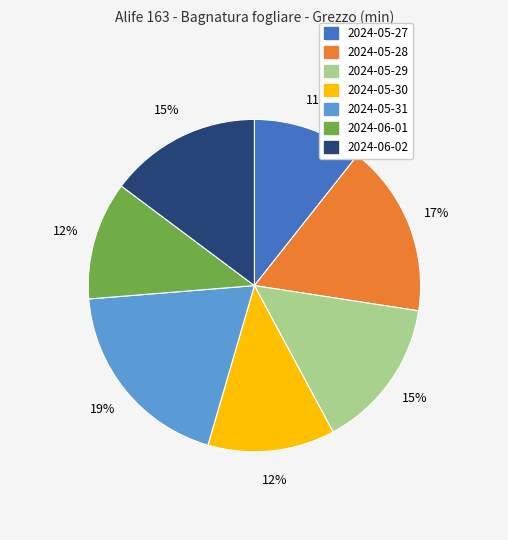

Which category has the biggest portion of the pie?

2024-05-31